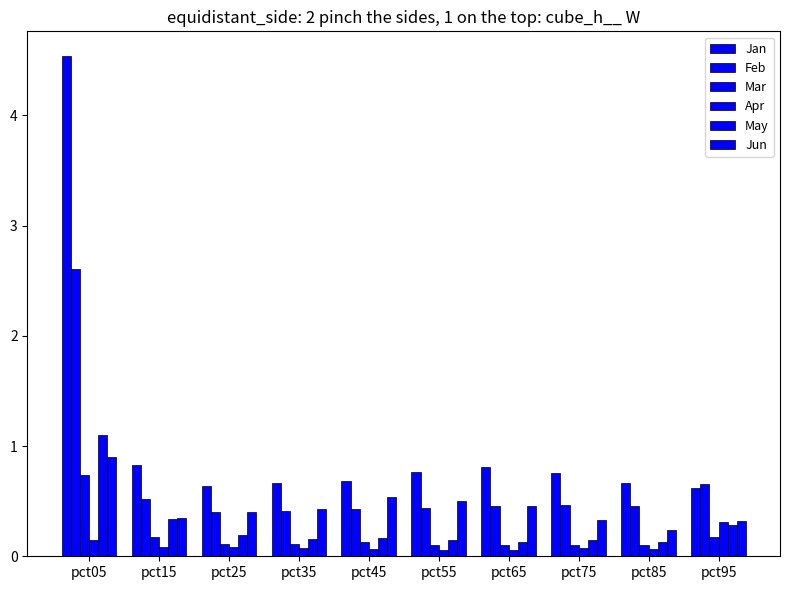

What is the minimum value for Jun?

0.2